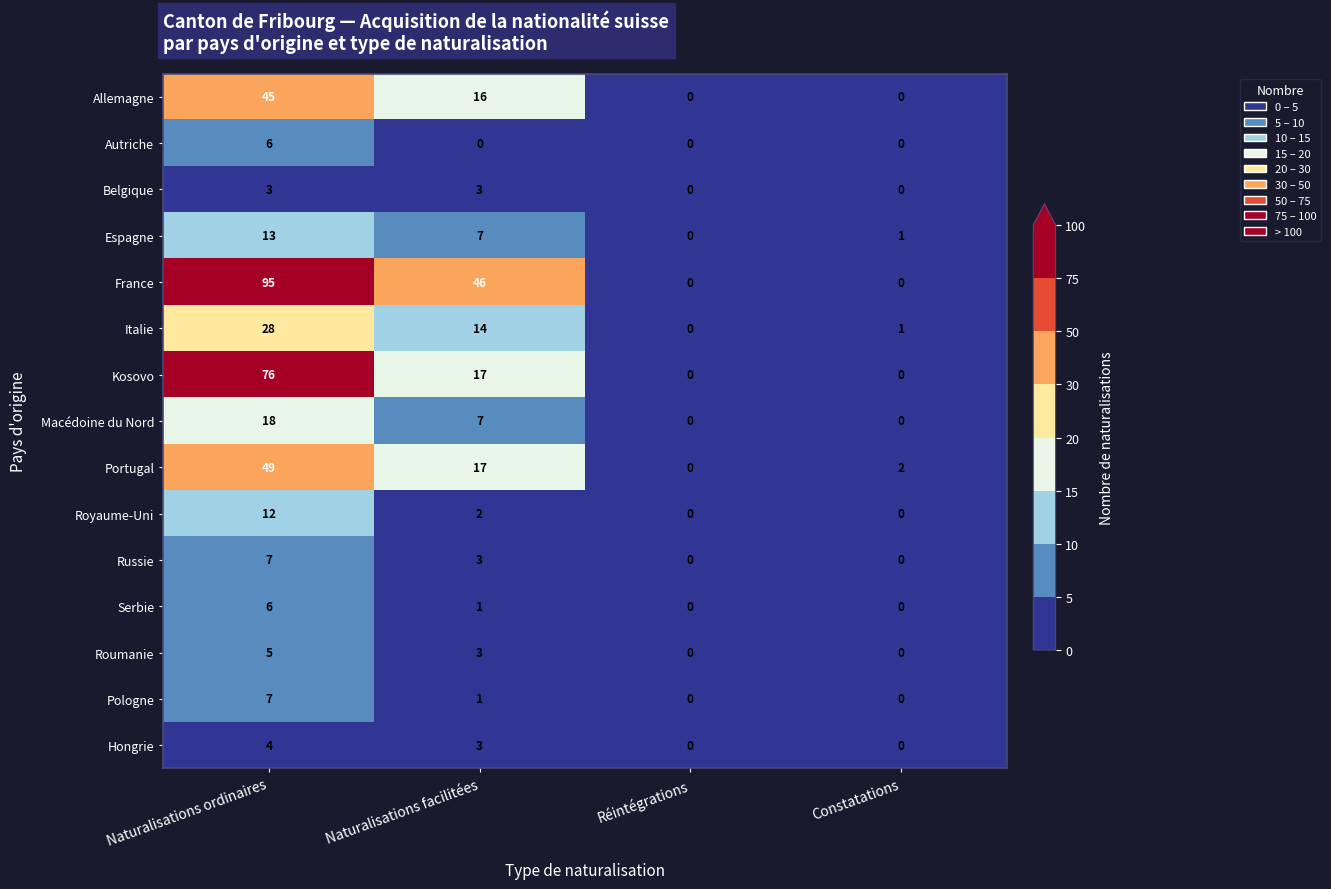

Which series changed the most between Réintégrations and Constatations?

Portugal